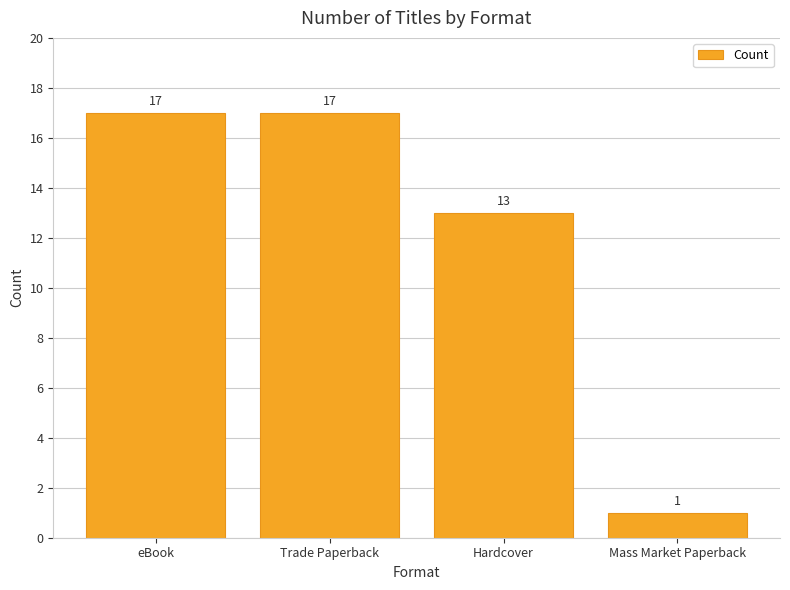

What is the average value?

12